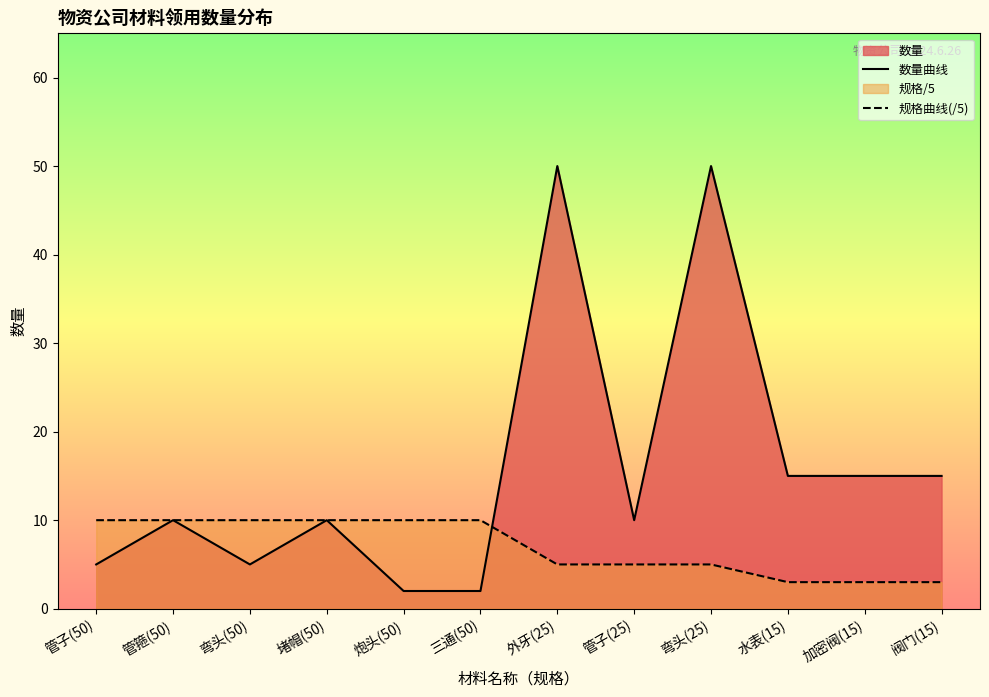

What is the label of the 6th point from the right?

外牙(25)